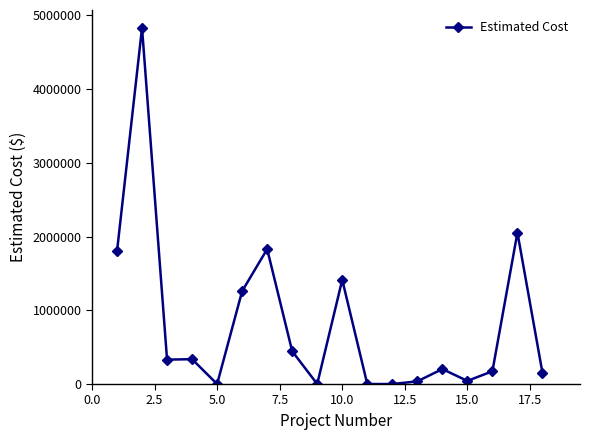

What is the value of the 2nd point from the left?

4832016.3